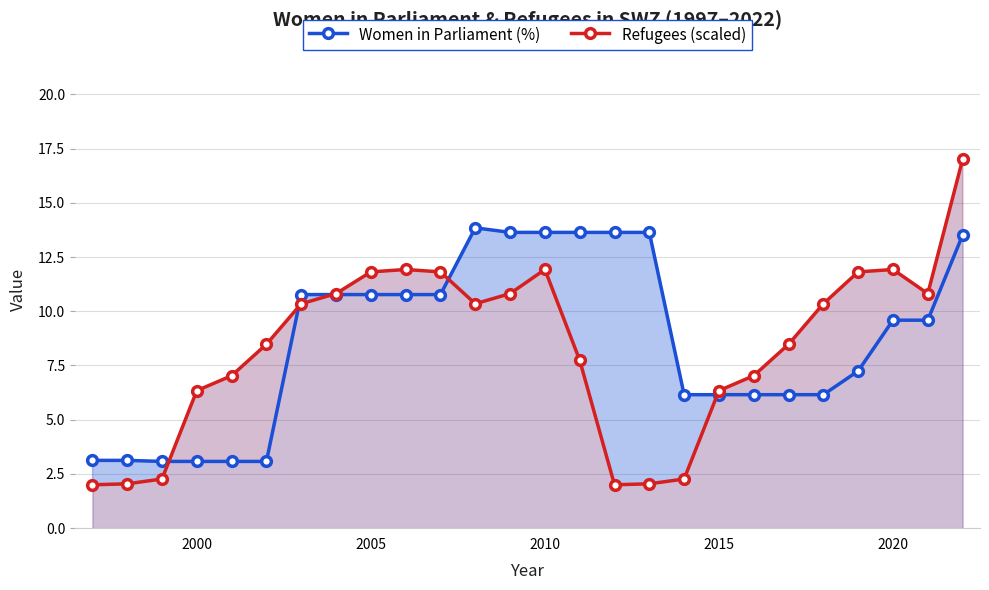

True or false: Women in Parliament (%) has more than 2 points higher than both neighbors.

False